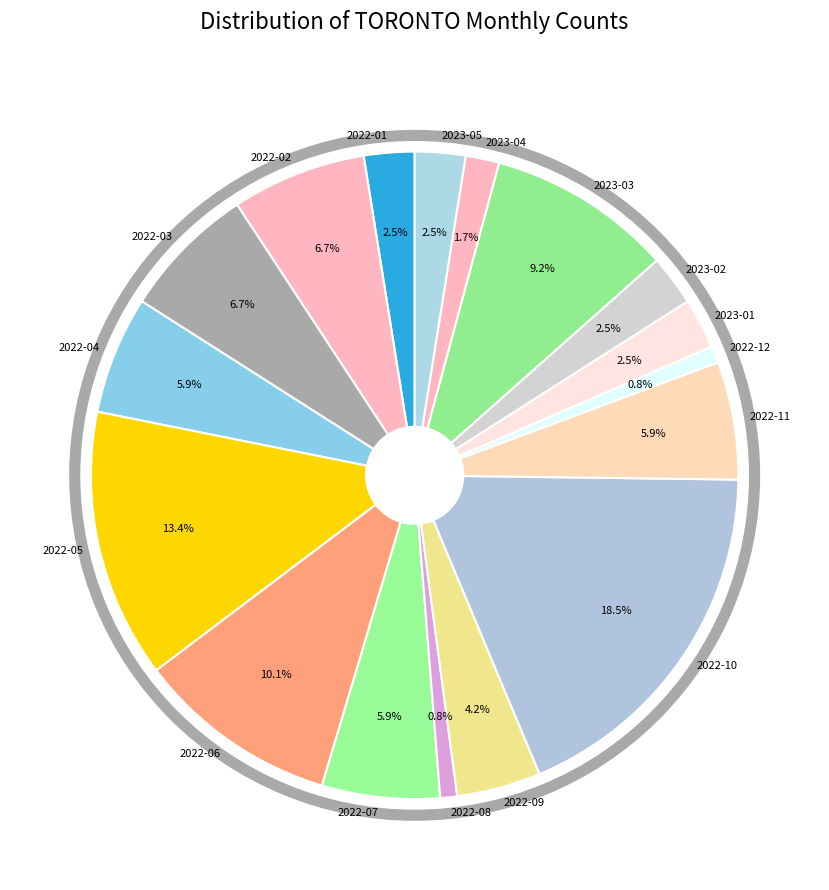

Combined, do 2022-11 and 2022-04 account for over 50%?

No